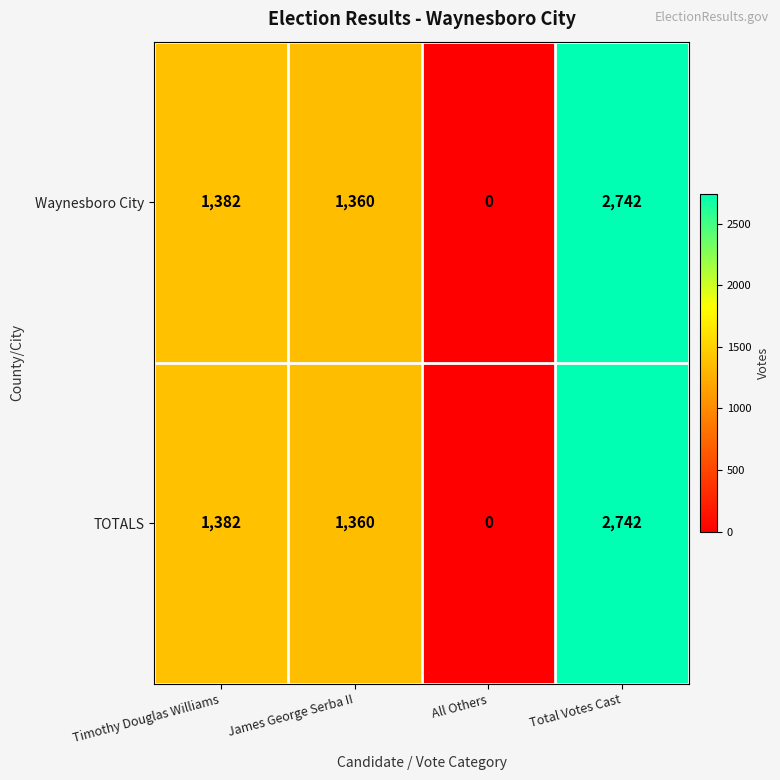

At which category is the sum across all series the highest?

Total Votes Cast